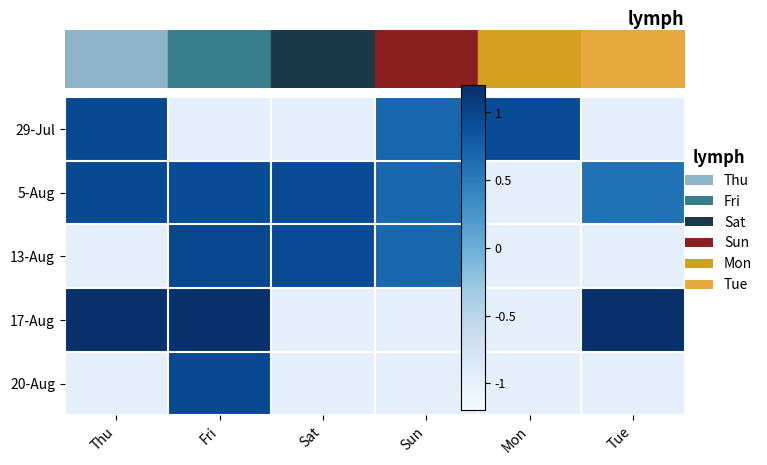

At Sun, list the series in order from smallest to largest.

17-Aug, 20-Aug, 5-Aug, 13-Aug, 29-Jul